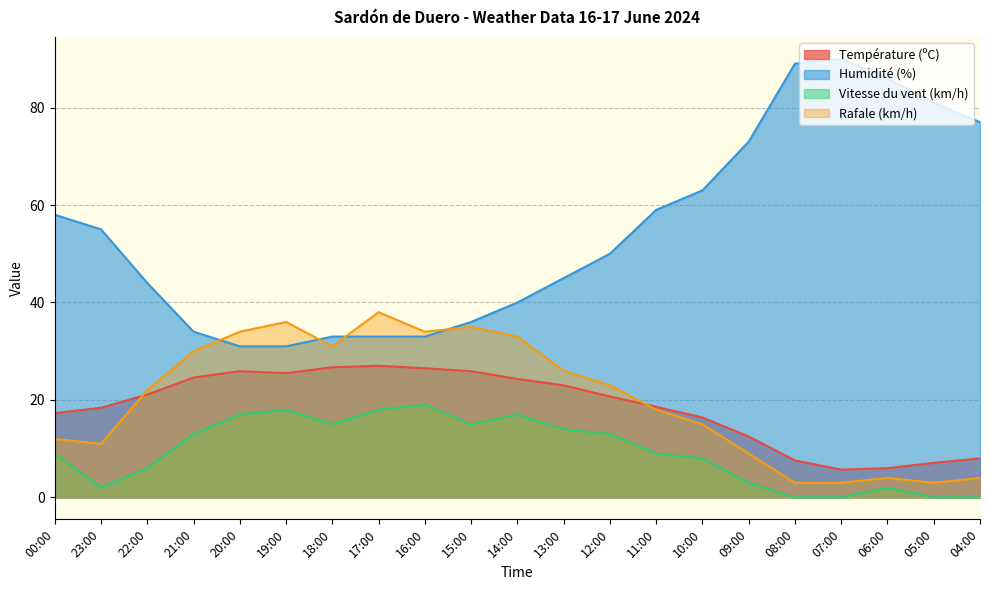

Is the value of Humidité (%) at 21:00 greater than the value of Vitesse du vent (km/h) at 23:00?

Yes